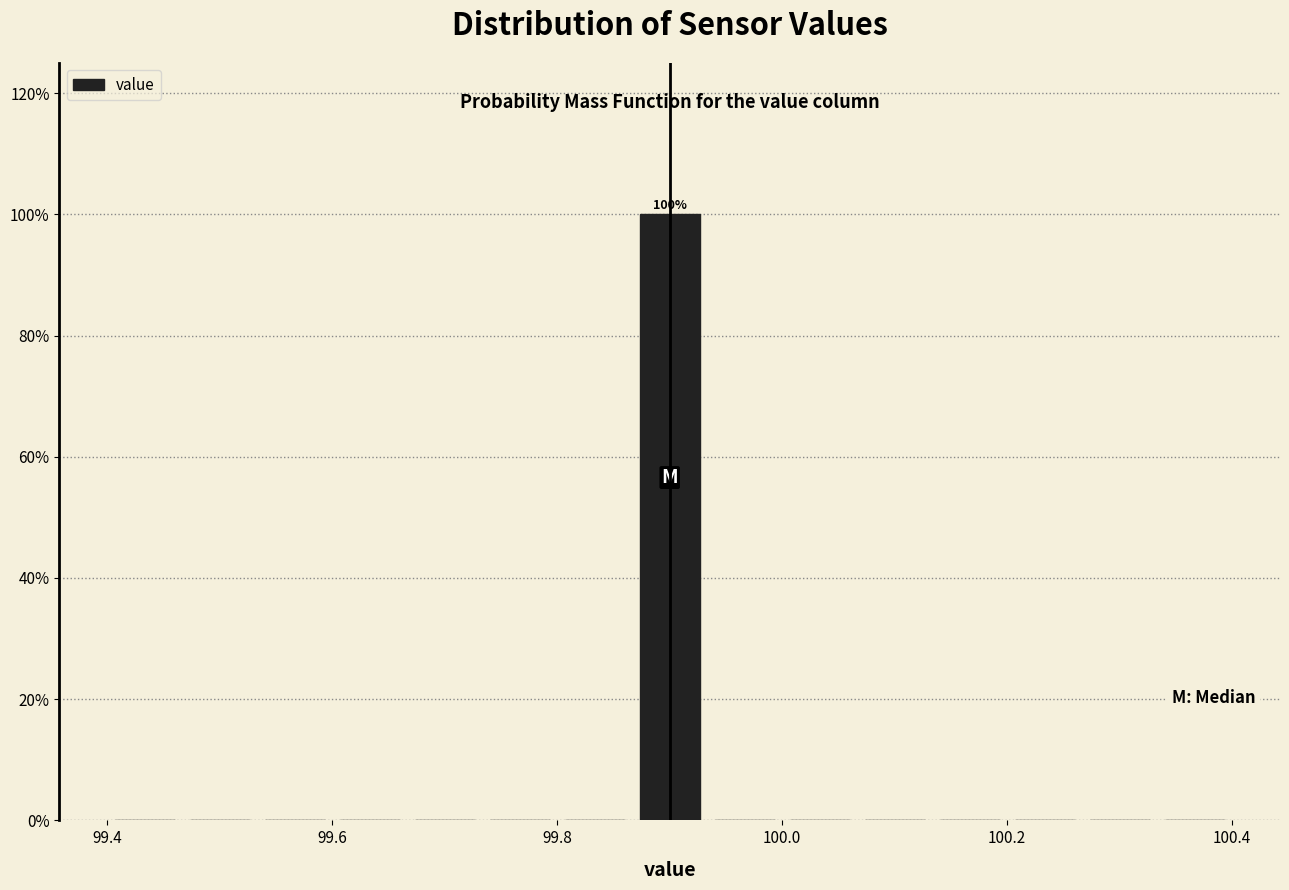

Read against the x-axis, roughly where is the centre of the tallest bar?

99.90